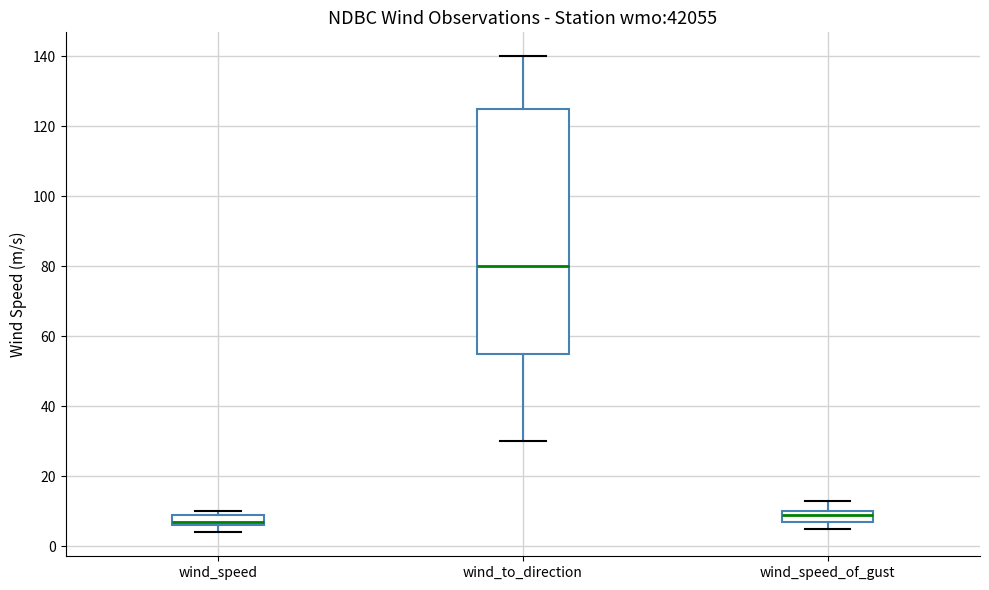

Reading left to right, transcribe this box plot: for each box, give where its median line is, the range the box spans, and where its two whiskers end, as read against the y-axis. The values are not printed on the chart, so give them approximately, as read against the axis.

wind_speed: median 8, box 6 to 10, whiskers 4 to 10 (just above the box's upper edge)
wind_to_direction: median 80, box 56 to 126, whiskers 30 to 140
wind_speed_of_gust: median 10 (just below the box's upper edge), box 8 to 10, whiskers 6 to 14